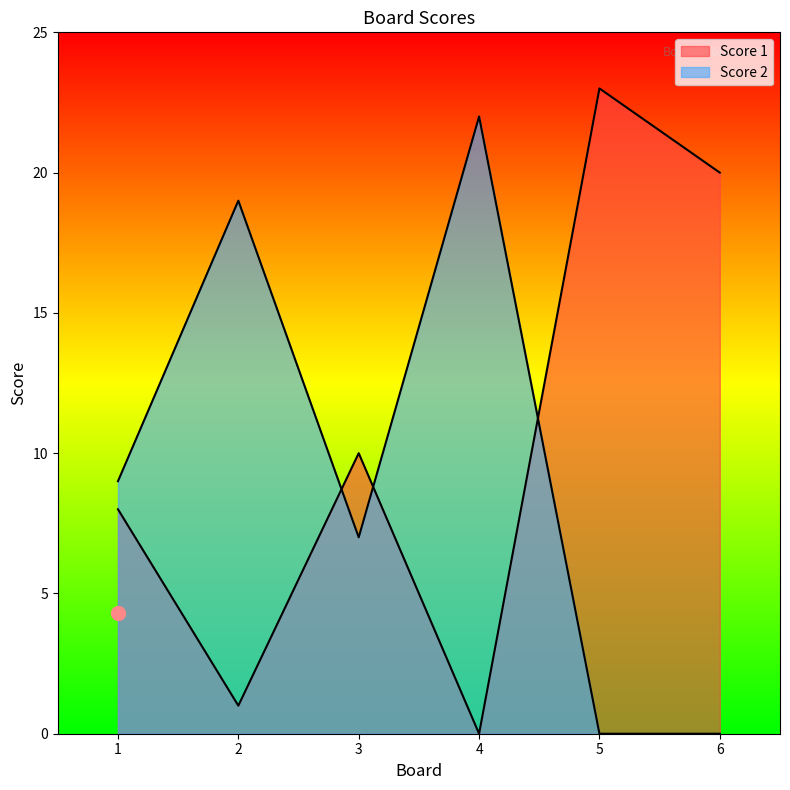

True or false: Score 1 has more than 0 points higher than both neighbors.

True